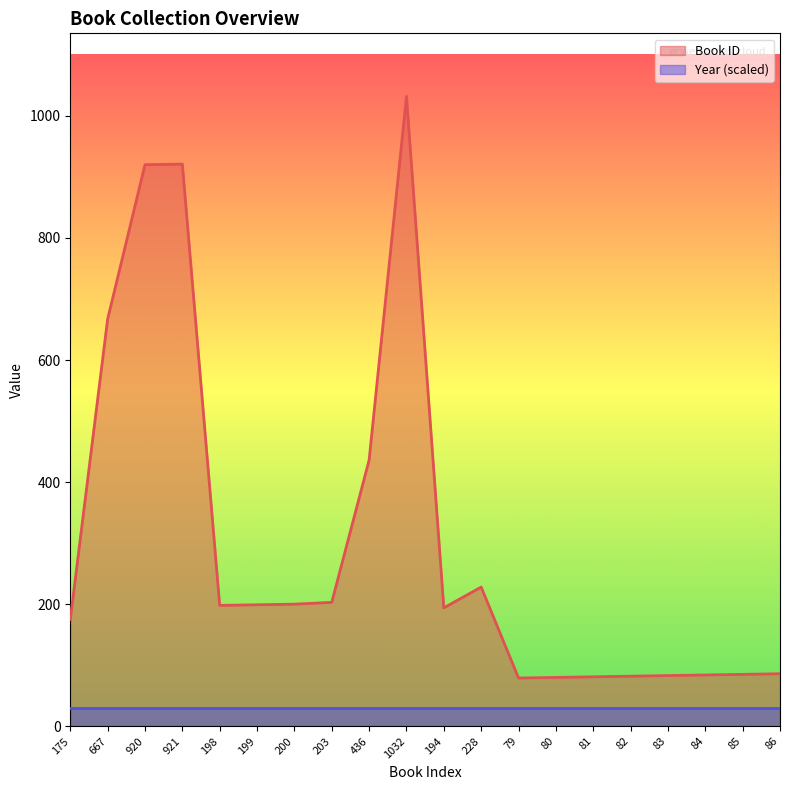

What is the difference between the values at 198 and 921?

723